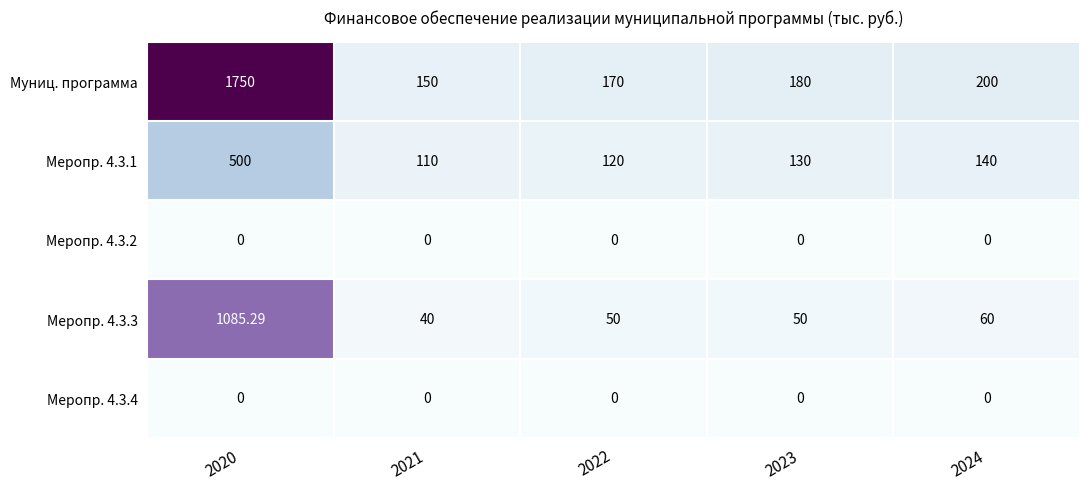

Which series has the largest range (max minus min)?

Муниц. программа